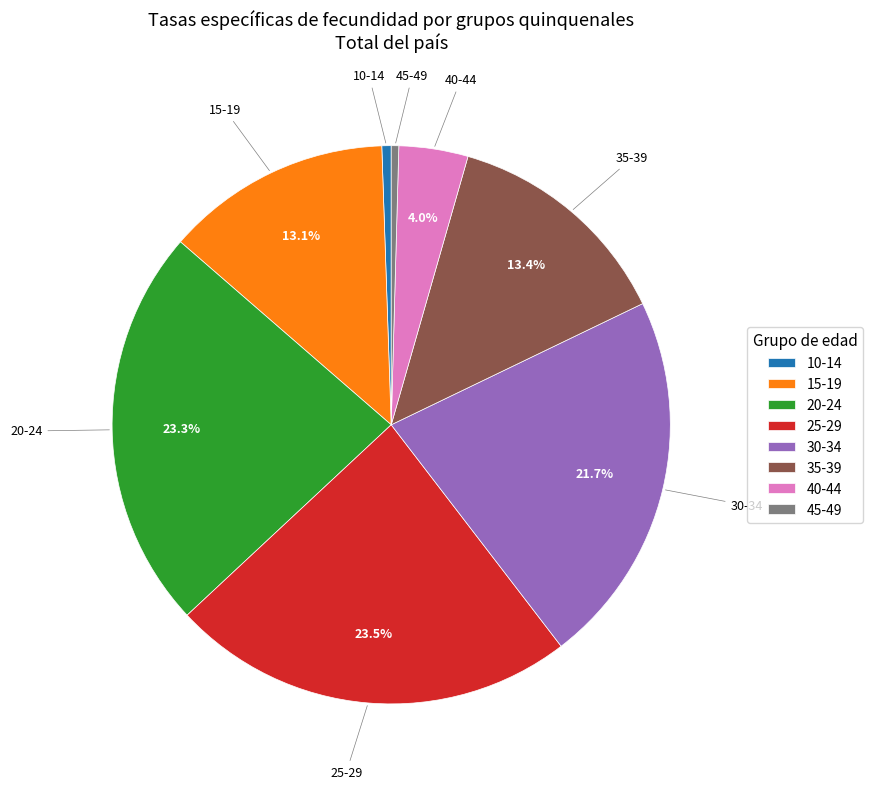

Combined, what portion of the pie is 20-24 and 35-39?

36.7%